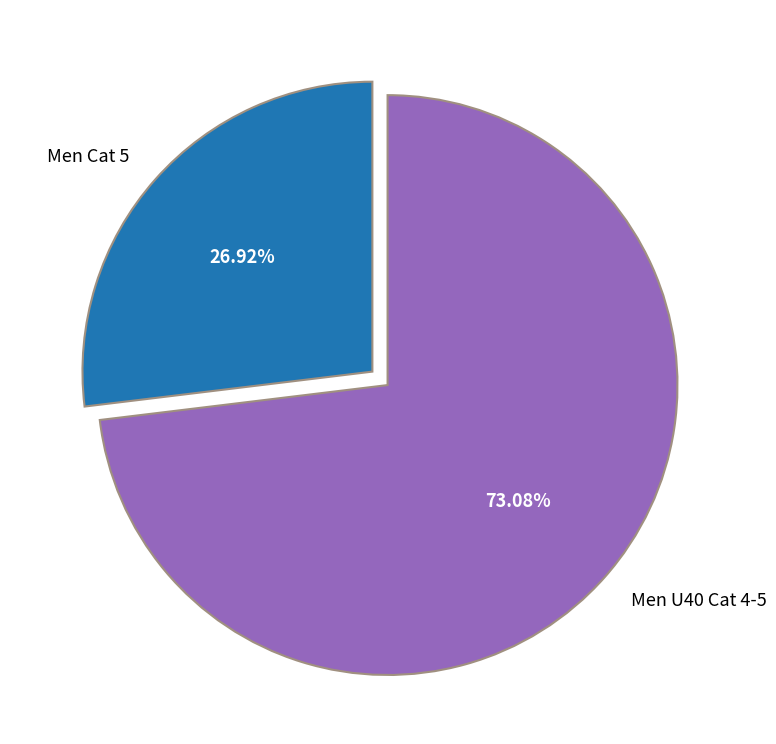

Which category has the smallest portion of the pie?

Men Cat 5